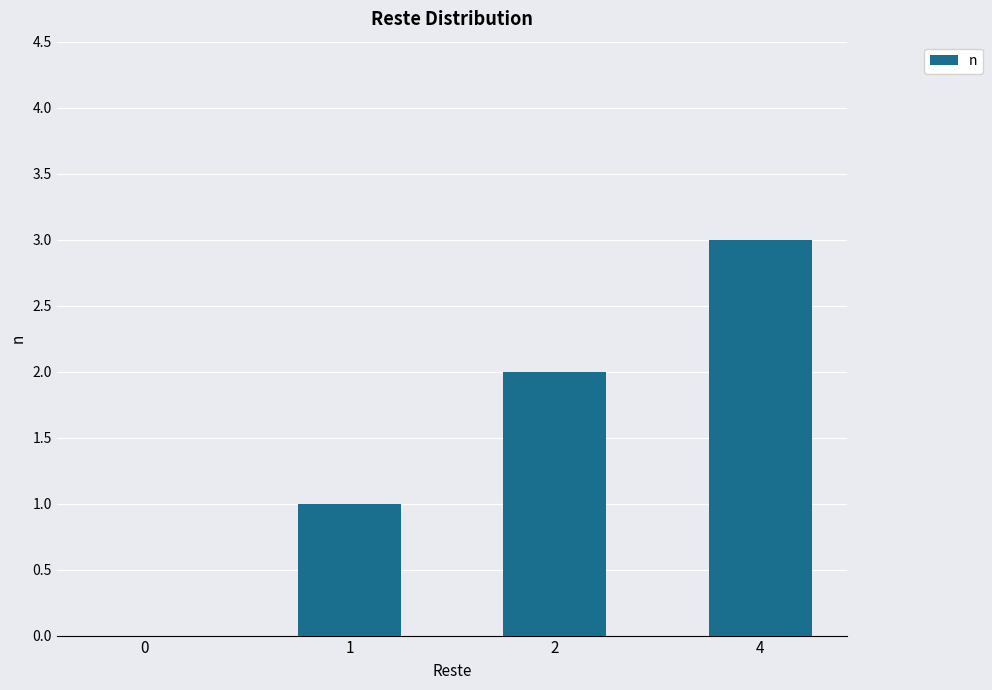

Is it true that the value at 0 is 0?

True